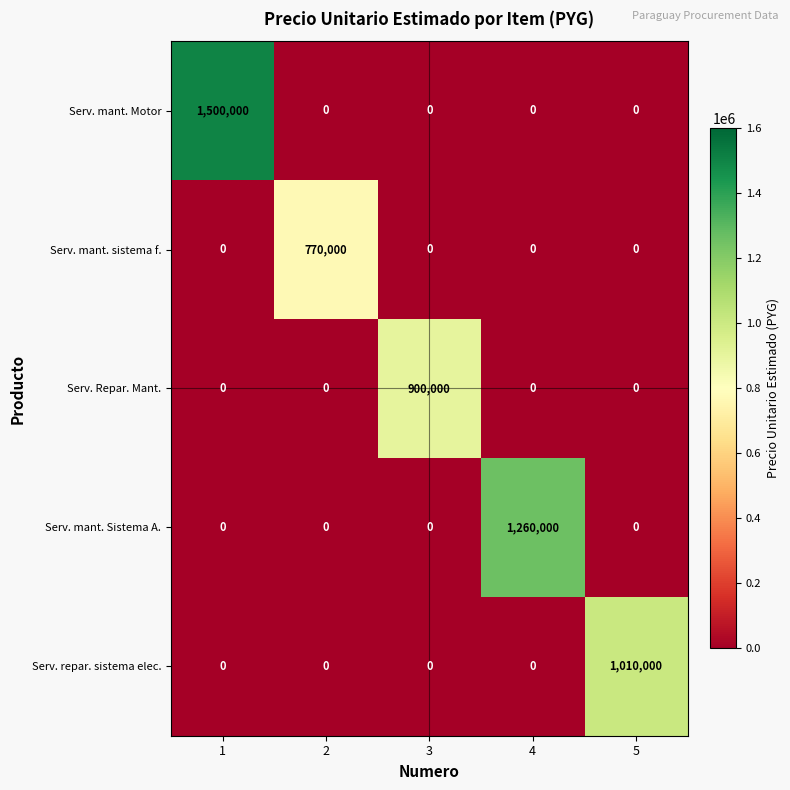

What is the average value of the Serv. mant. Motor series?

300000